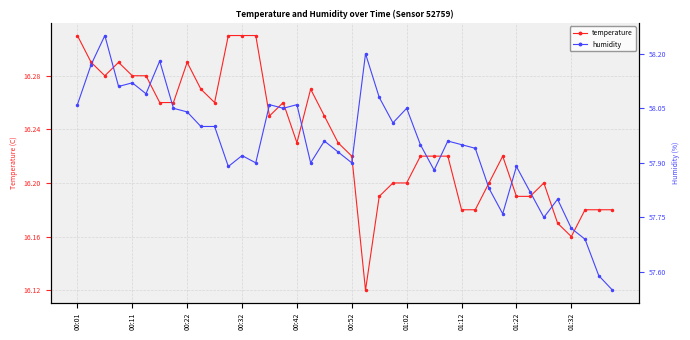

True or false: humidity has more than 0 interior local peaks.

True